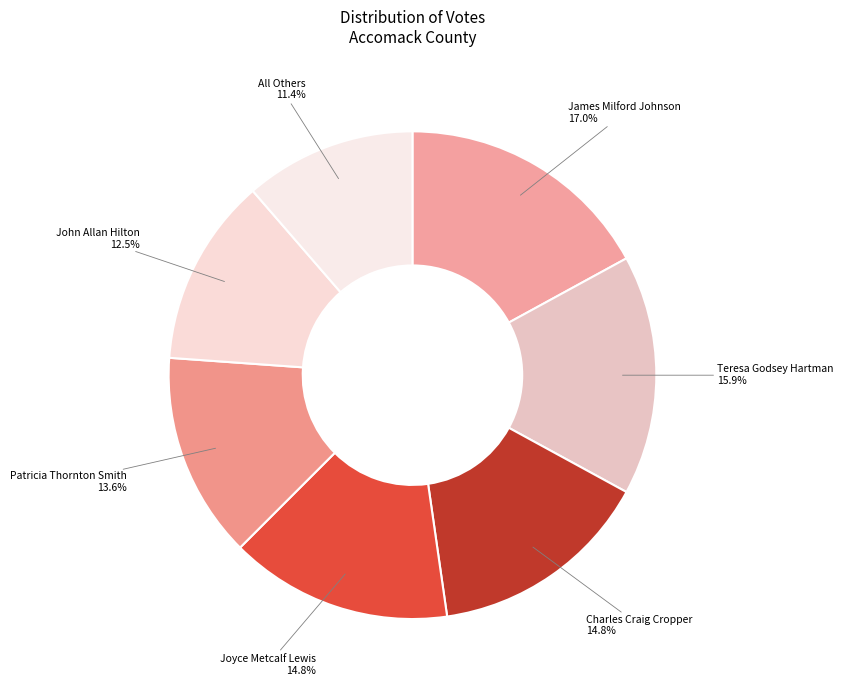

What percentage is the Patricia Thornton Smith slice, to the nearest percent?

14%